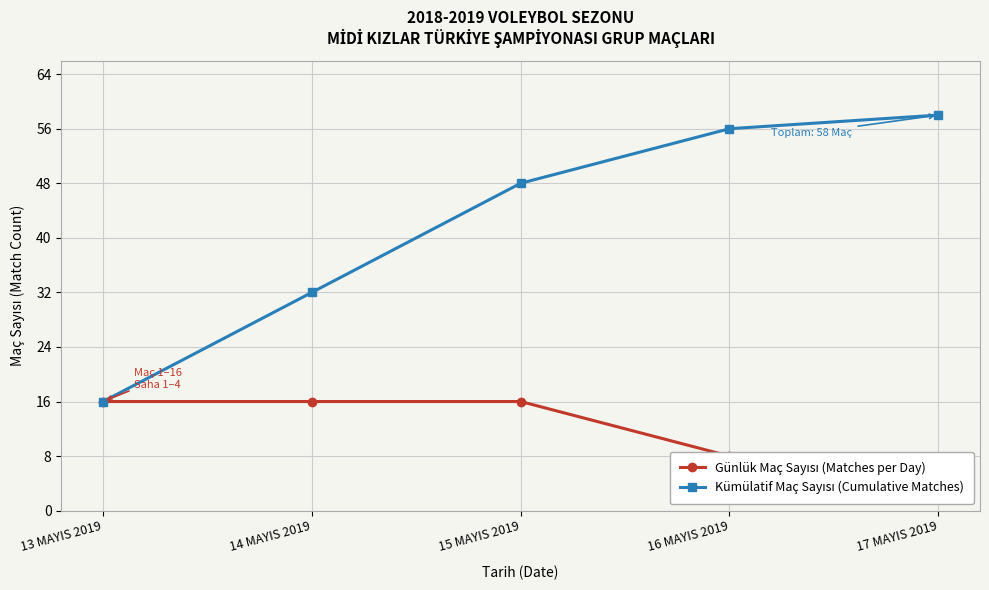

What is the label of the 2nd point from the right?

16 MAYIS 2019